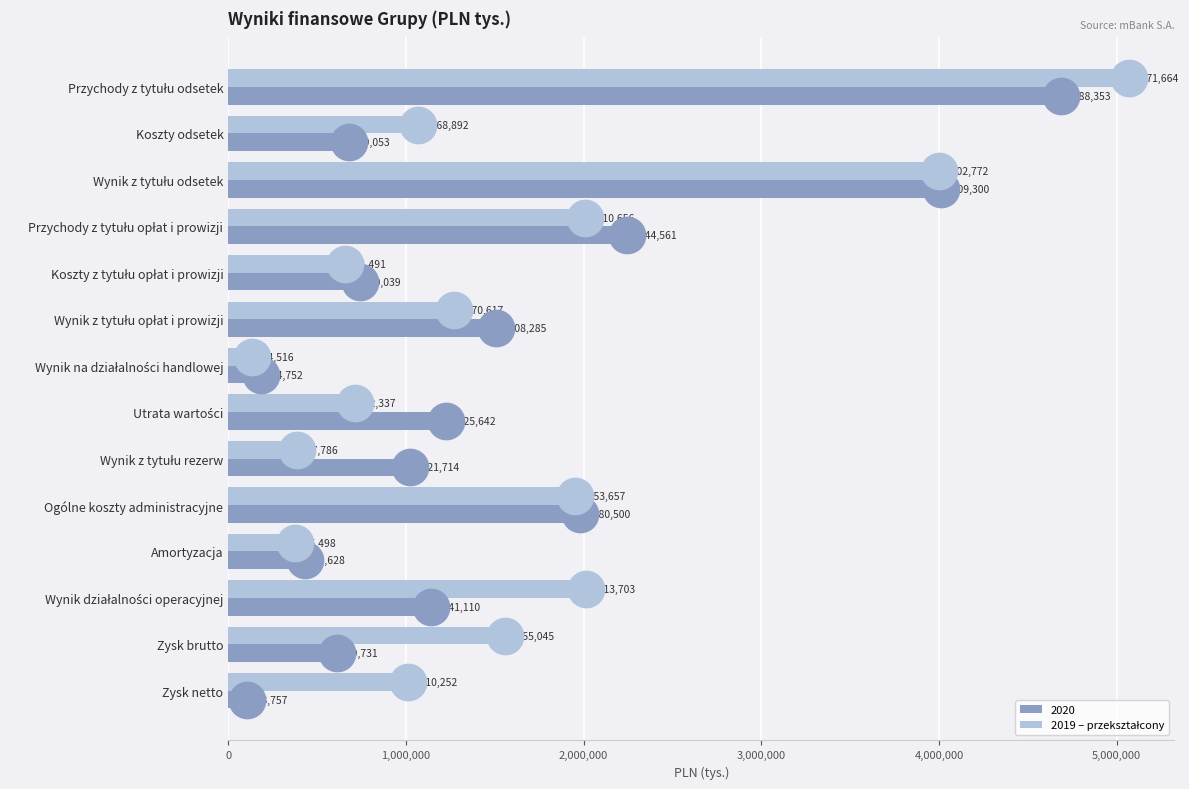

Is it true that 2020 equals 679053 at Koszty odsetek?

True